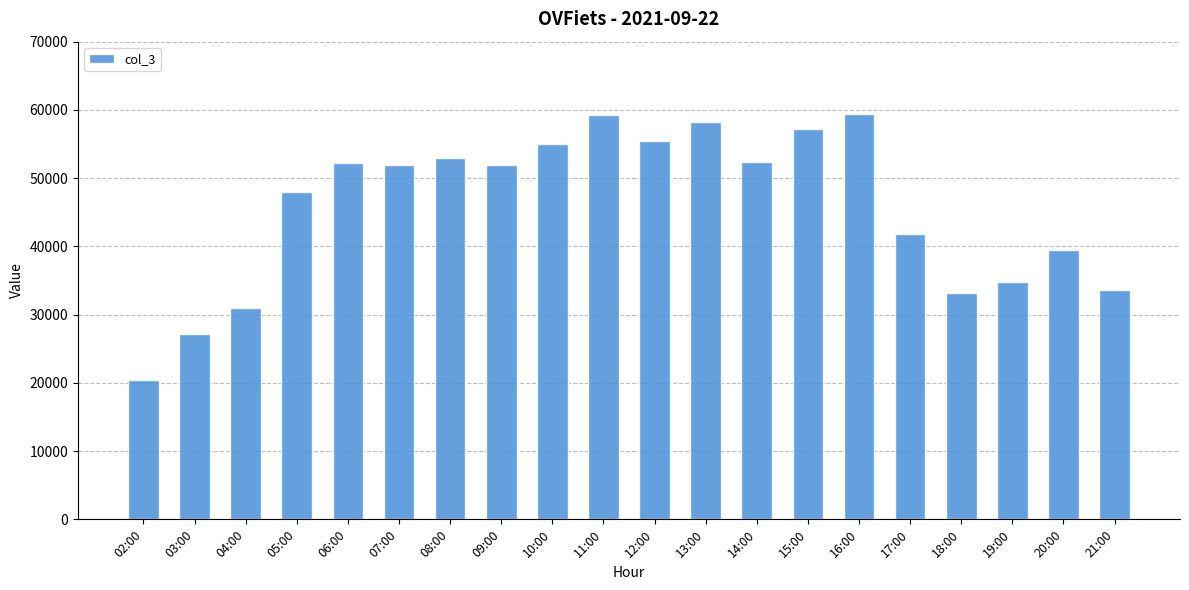

What is the value of the 7th bar from the left?

52992